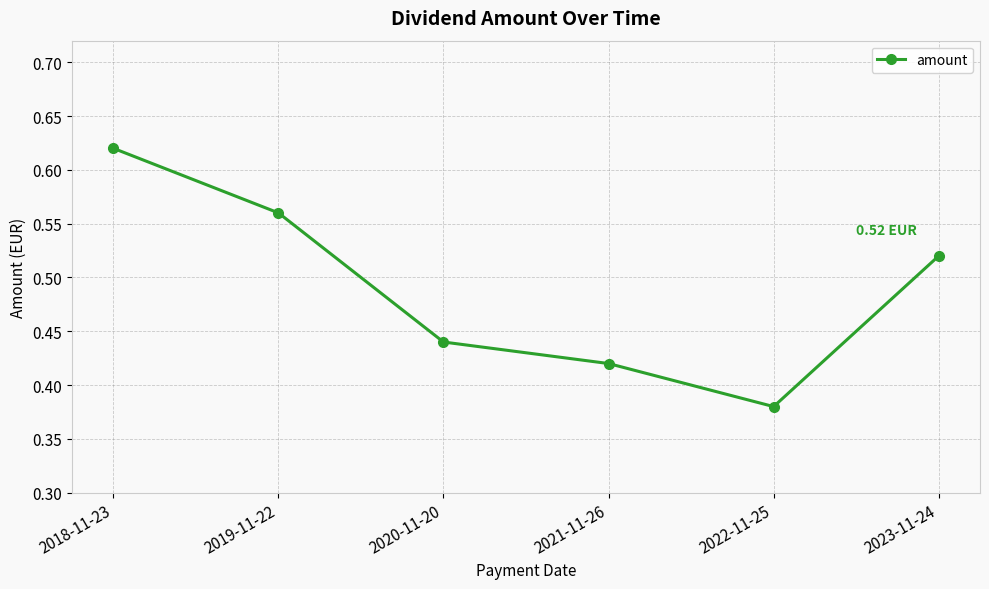

How many lines are shown in the chart?

1